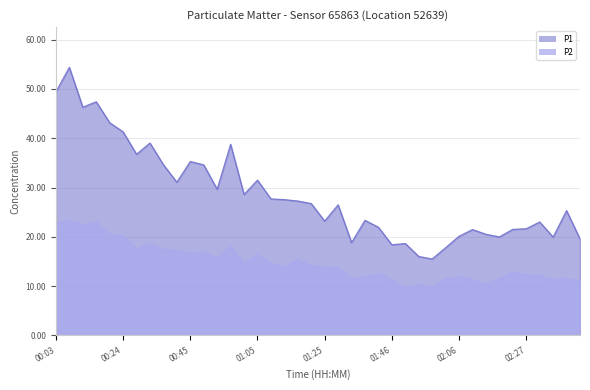

At which category is the sum across all series the highest?

00:07